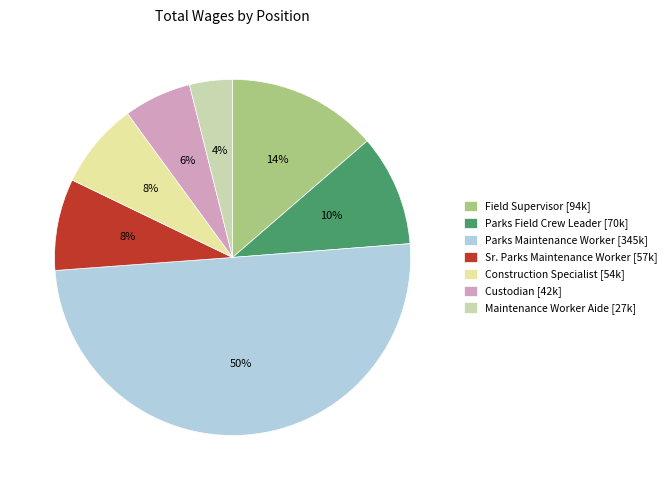

To the nearest percent, what is the average slice percentage?

14%